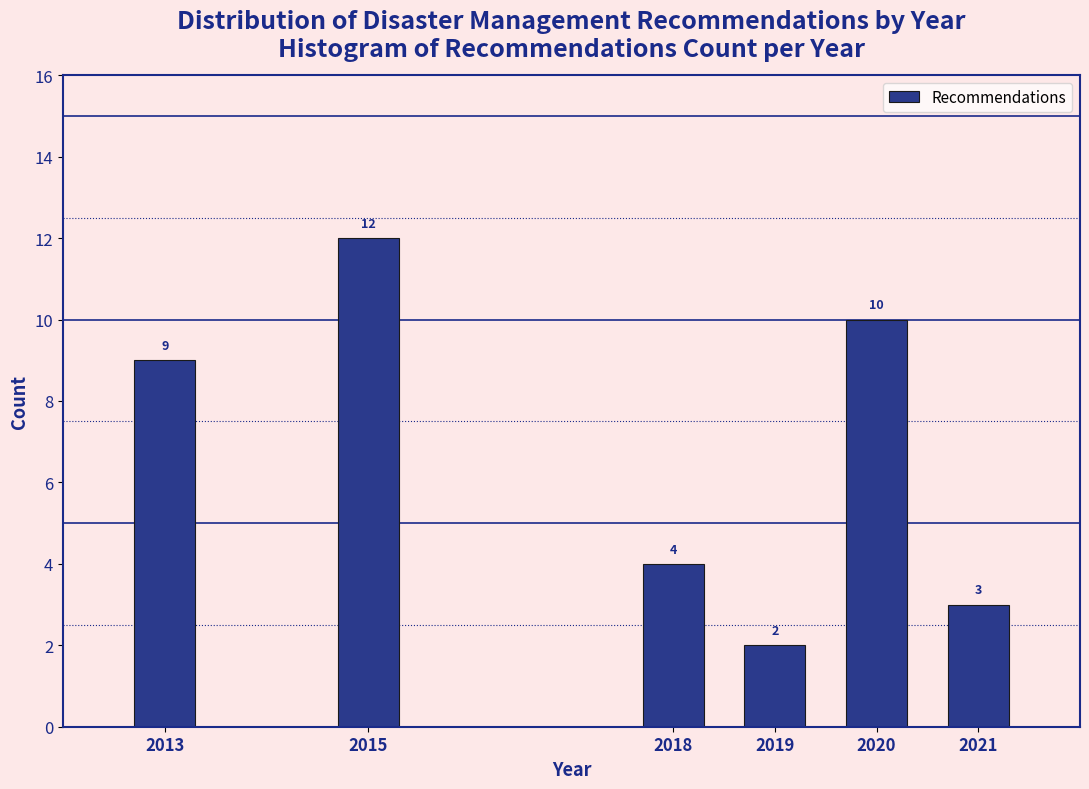

Reading left to right, what are all the values shown in this chart?

9	12	4	2	10	3